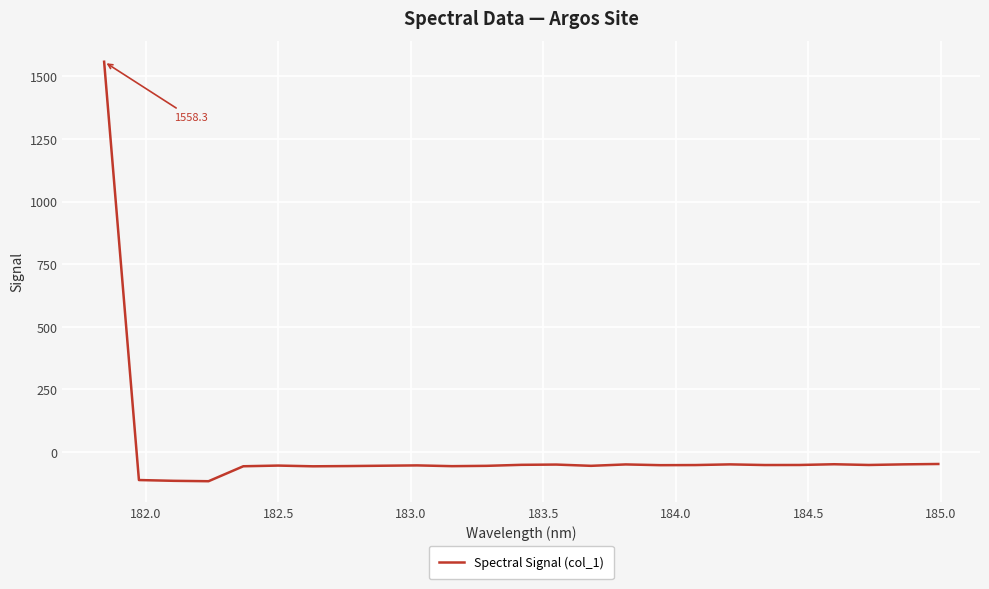

Does the chart have visible grid lines?

Yes